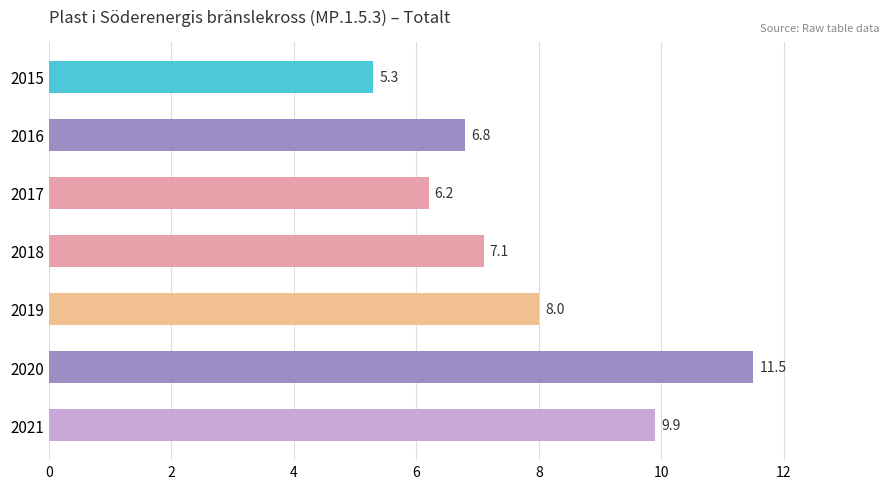

What is the sum of the values at 2020 and 2016?

18.3